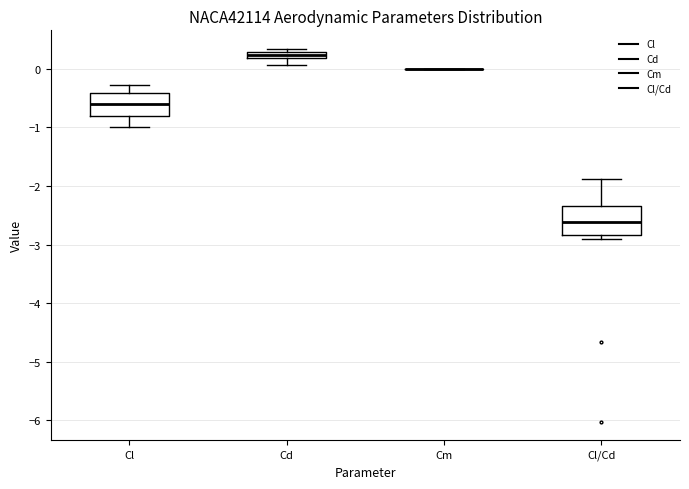

Where does the lower whisker of the box for Cl end on the y-axis? The values are not printed on the chart, so give them approximately, as read against the axis.

-1.0